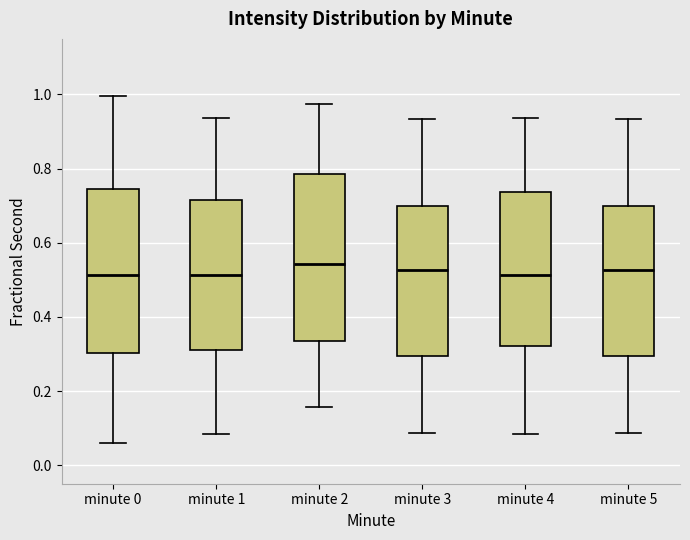

Reading left to right, read every box against the y-axis: the position of its median line, the range the box covers, and the ends of its whiskers. The values are not printed on the chart, so give them approximately, as read against the axis.

minute 0: median 0.52, box 0.30 to 0.74, whiskers 0.06 to 1.00
minute 1: median 0.52, box 0.32 to 0.72, whiskers 0.08 to 0.94
minute 2: median 0.54, box 0.34 to 0.78, whiskers 0.16 to 0.98
minute 3: median 0.52, box 0.30 to 0.70, whiskers 0.08 to 0.94
minute 4: median 0.52, box 0.32 to 0.74, whiskers 0.08 to 0.94
minute 5: median 0.52, box 0.30 to 0.70, whiskers 0.08 to 0.94